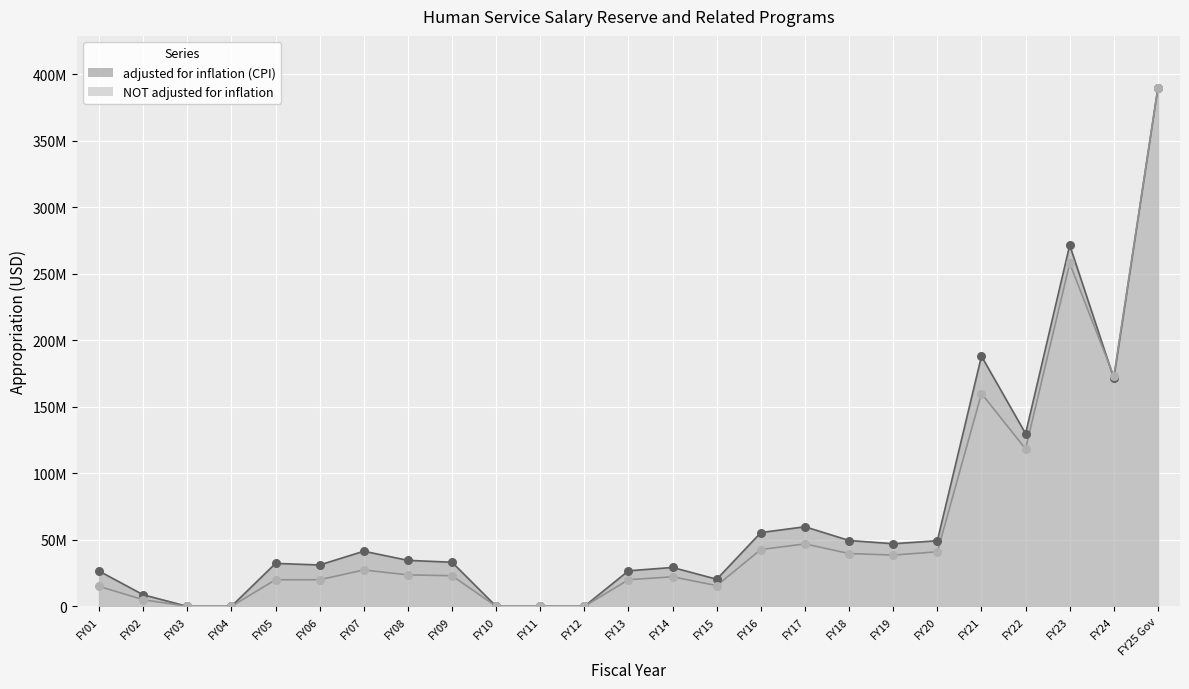

What are all the series names shown in the legend?

adjusted for inflation (CPI), NOT adjusted for inflation